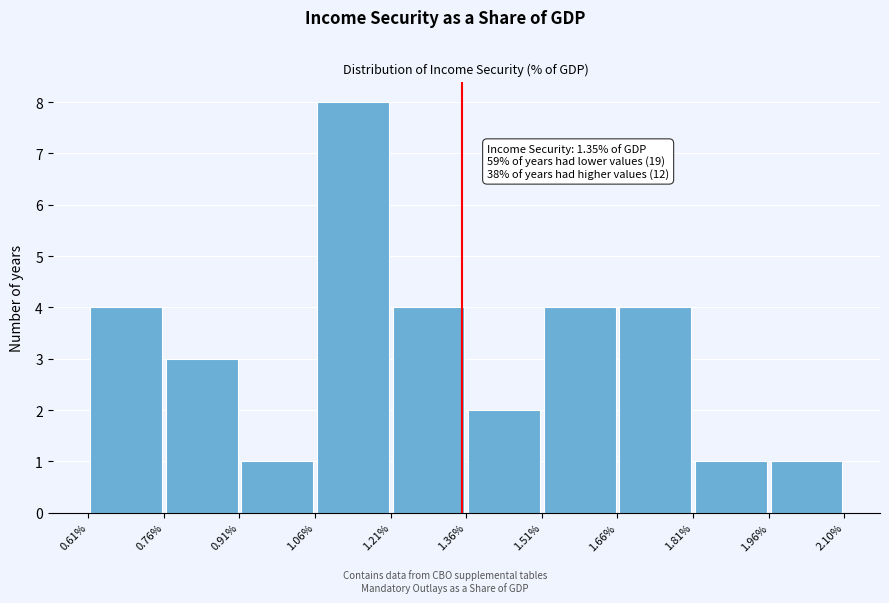

Over which range of the x-axis is the bar tallest?

1.06% to 1.21%